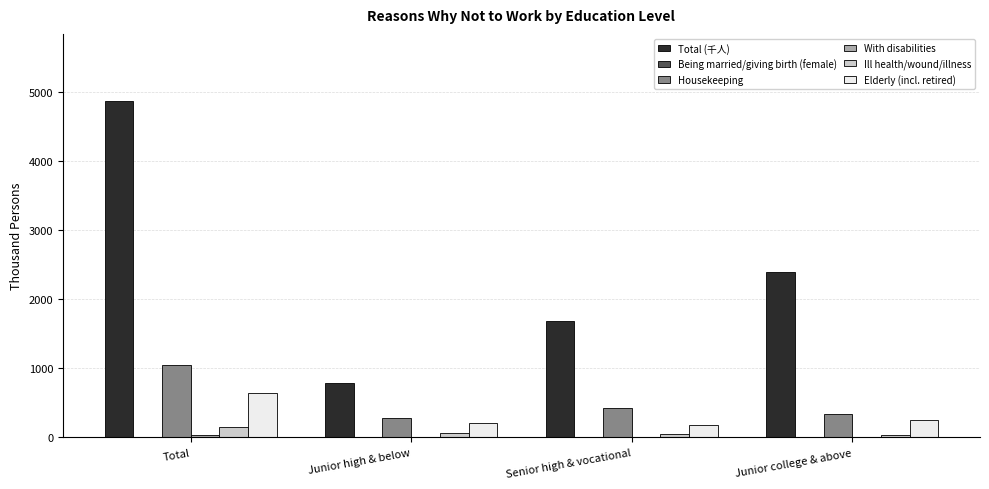

Which series has the largest total across all categories?

Total (千人)